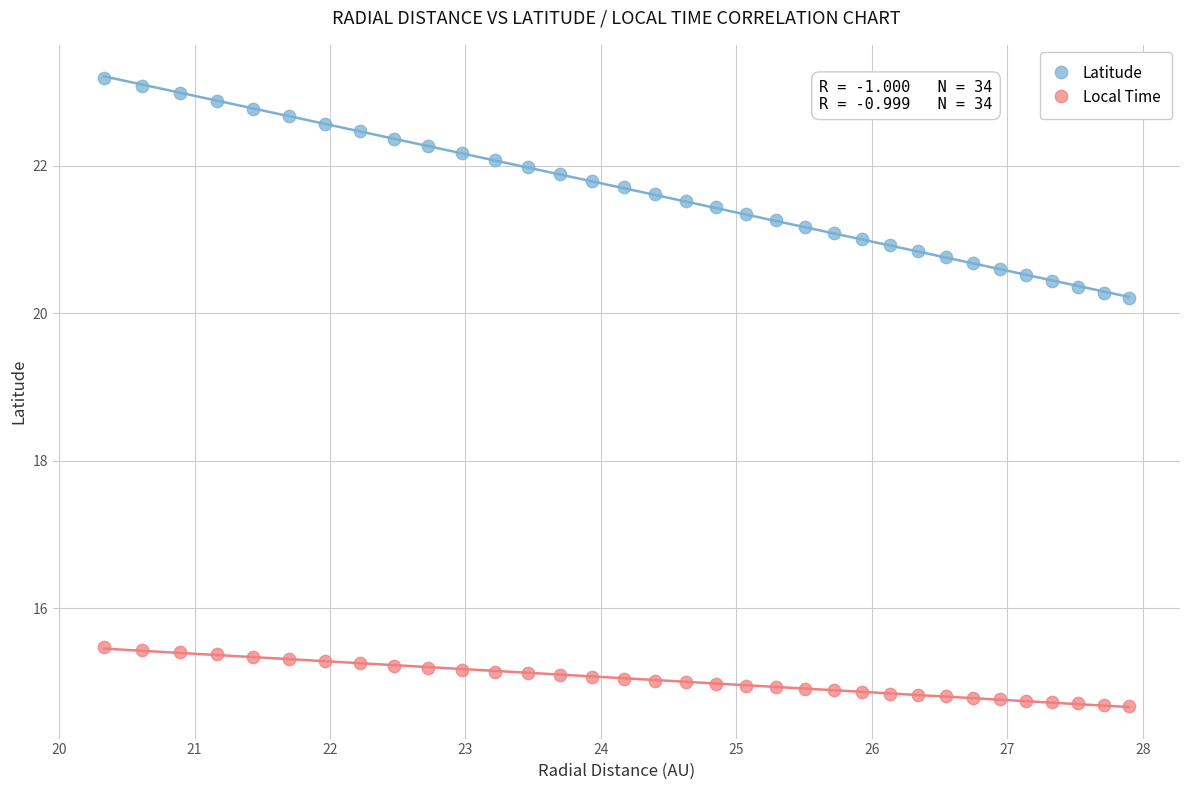

What is the X range (max minus min) for the scatter plot?

7.6